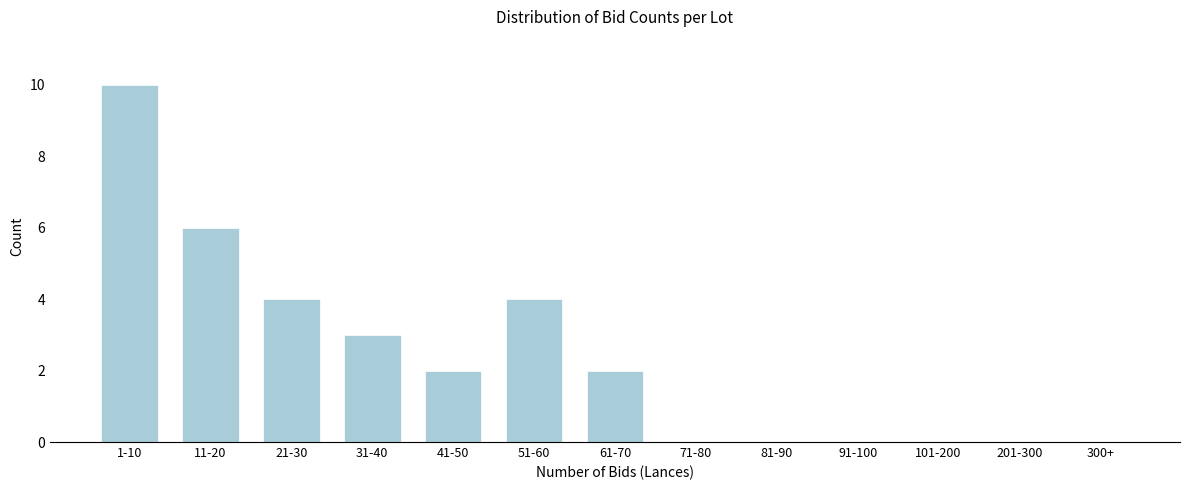

Reading left to right, list all the values displayed in this chart.

1-10=10	11-20=6	21-30=4	31-40=3	41-50=2	51-60=4	61-70=2	71-80=0	81-90=0	91-100=0	101-200=0	201-300=0	300+=0